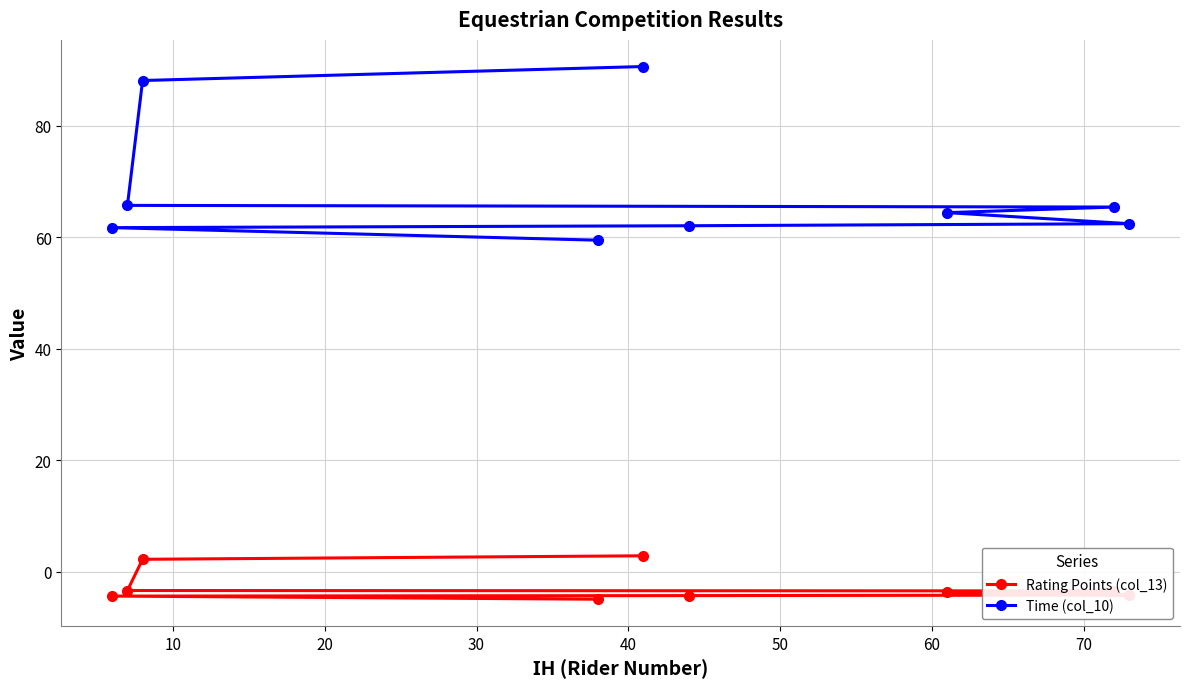

Rank the series by their average value, from lowest to highest.

Rating Points (col_13), Time (col_10)